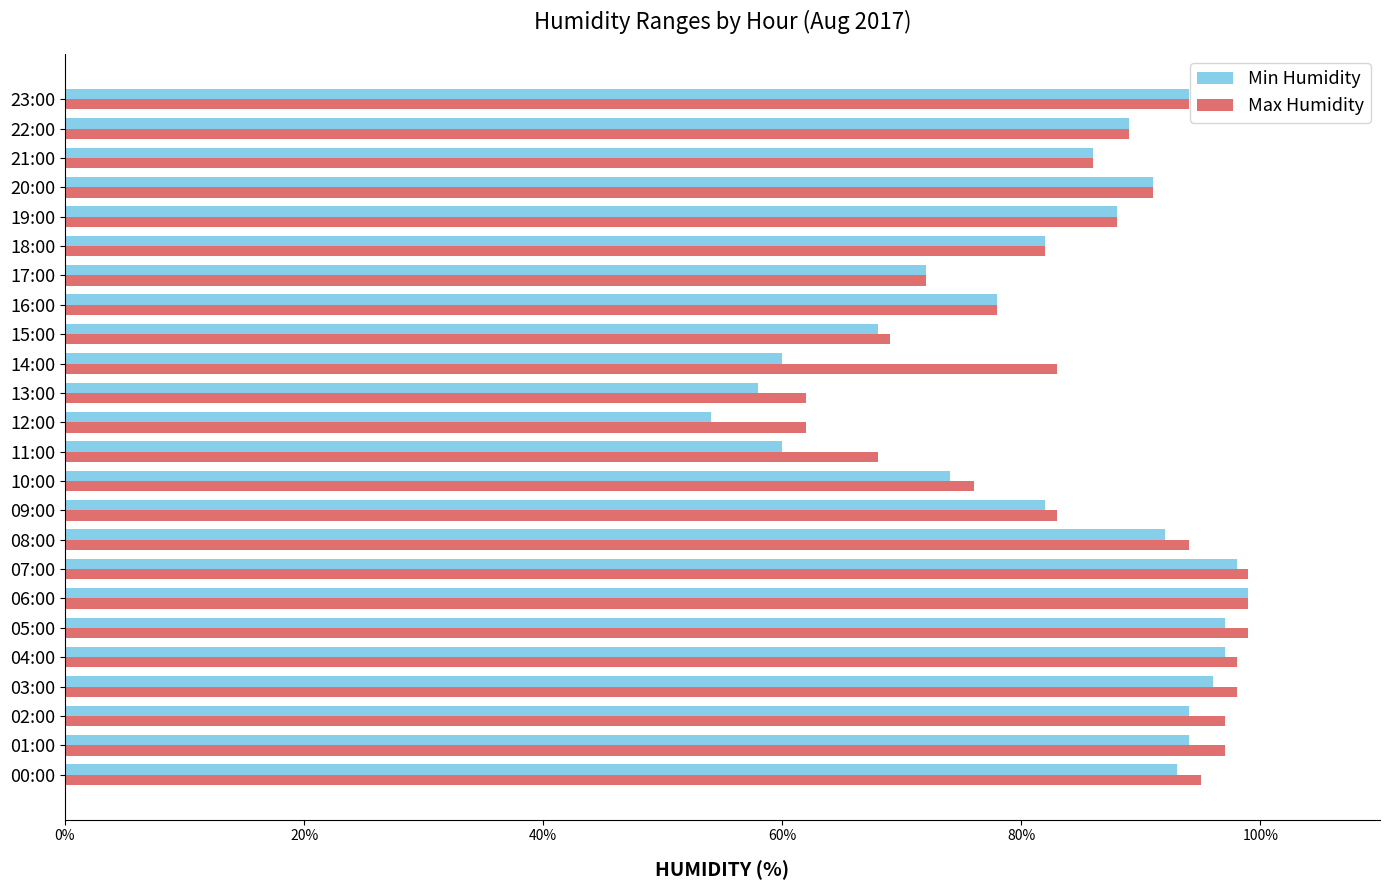

What is the total value across all series at 13:00?

120